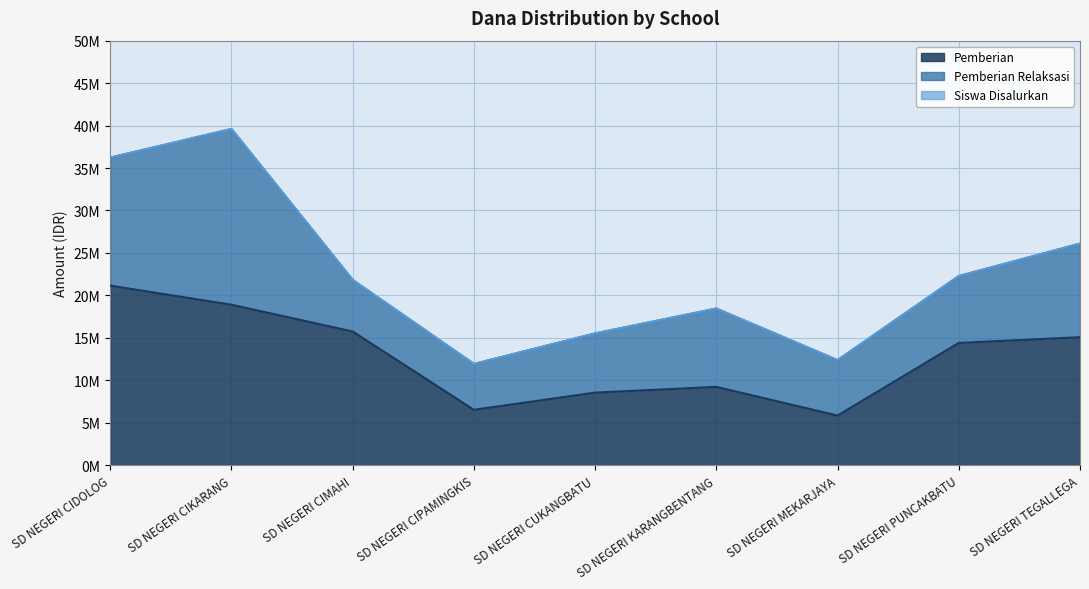

Does the chart display data point markers on the line(s)?

No